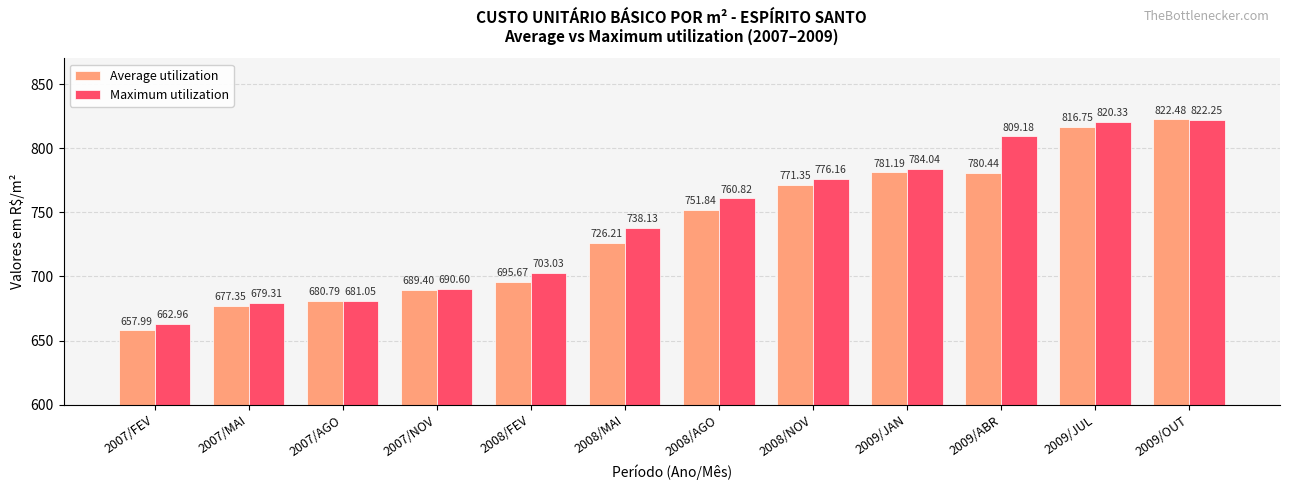

How many bars are there in total?

24